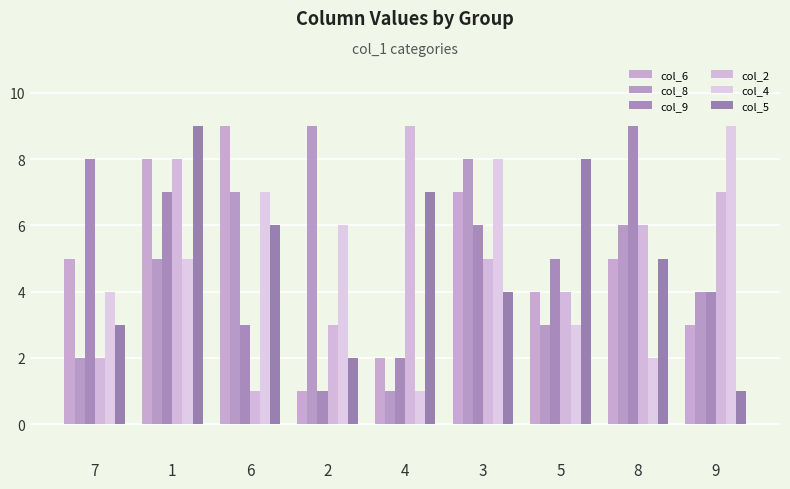

At which category is the sum across all series the highest?

1